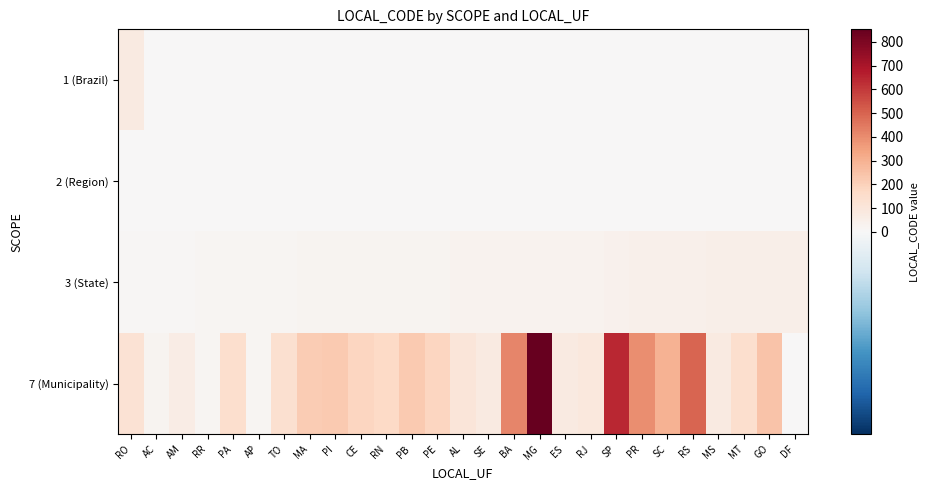

Reading left to right, transcribe all the data shown in this chart.

1 (Brazil): RO=76	AC=0	AM=0	RR=0	PA=0	AP=0	TO=0	MA=0	PI=0	CE=0	RN=0	PB=0	PE=0	AL=0	SE=0	BA=0	MG=0	ES=0	RJ=0	SP=0	PR=0	SC=0	RS=0	MS=0	MT=0	GO=0	DF=0
2 (Region): RO=0	AC=0	AM=0	RR=0	PA=0	AP=0	TO=0	MA=0	PI=0	CE=0	RN=0	PB=0	PE=0	AL=0	SE=0	BA=0	MG=0	ES=0	RJ=0	SP=0	PR=0	SC=0	RS=0	MS=0	MT=0	GO=0	DF=0
3 (State): RO=11	AC=12	AM=13	RR=14	PA=15	AP=16	TO=17	MA=21	PI=22	CE=23	RN=24	PB=25	PE=26	AL=27	SE=28	BA=29	MG=31	ES=32	RJ=33	SP=35	PR=41	SC=42	RS=43	MS=50	MT=51	GO=52	DF=53
7 (Municipality): RO=126	AC=22	AM=62	RR=15	PA=144	AP=16	TO=139	MA=217	PI=224	CE=184	RN=167	PB=223	PE=185	AL=102	SE=75	BA=417	MG=853	ES=78	RJ=92	SP=645	PR=399	SC=295	RS=497	MS=79	MT=141	GO=246	DF=1